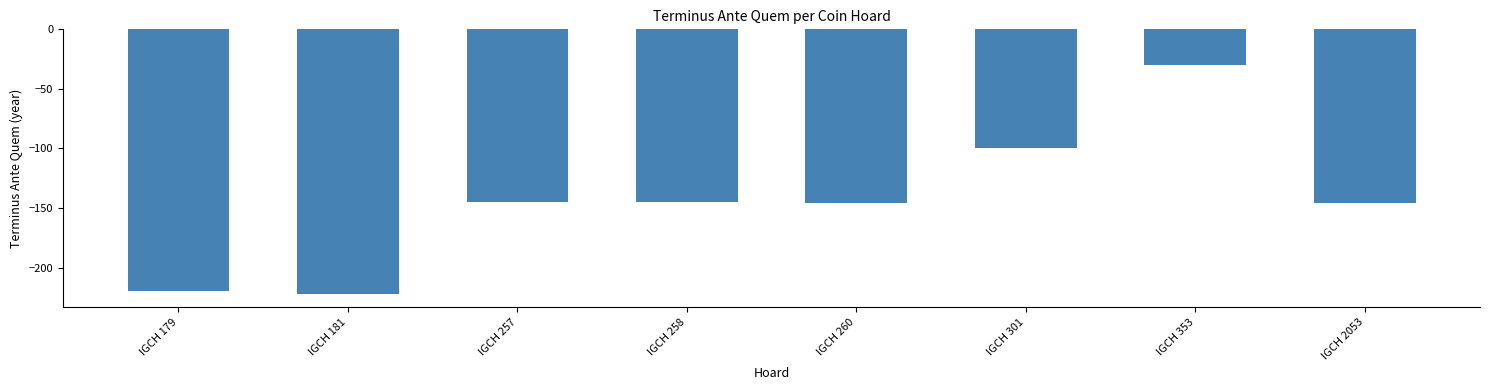

Reading left to right, list all the values displayed in this chart.

IGCH 179=-220	IGCH 181=-222	IGCH 257=-145	IGCH 258=-145	IGCH 260=-146	IGCH 301=-100	IGCH 353=-30	IGCH 2053=-146